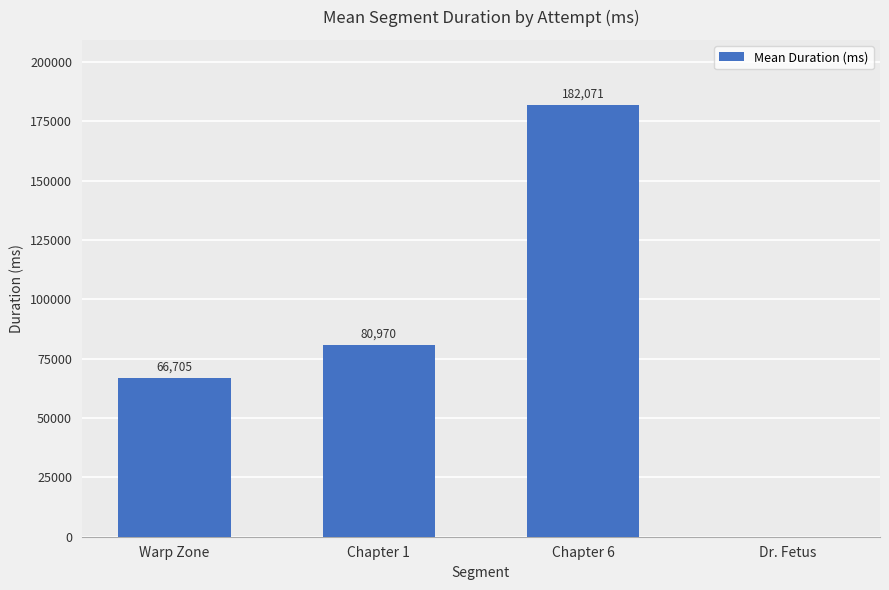

What is the sum of the values at Warp Zone and Dr. Fetus?

66705.0